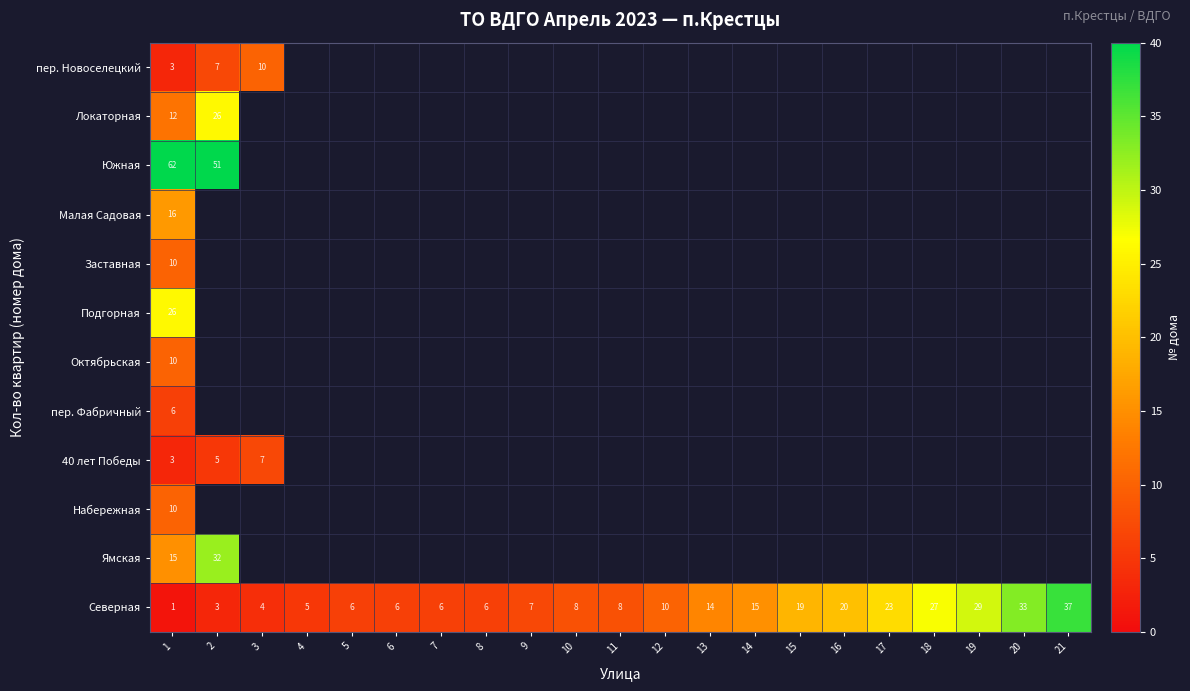

What is the sum of all Северная values?

287